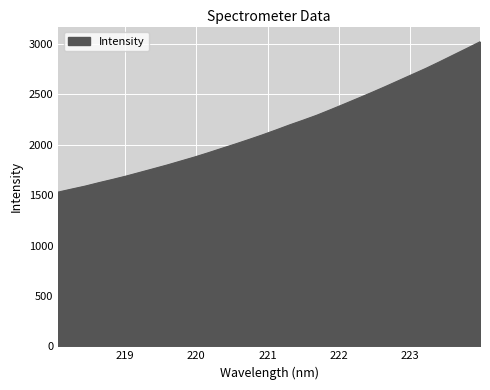

How many lines are shown in the chart?

1